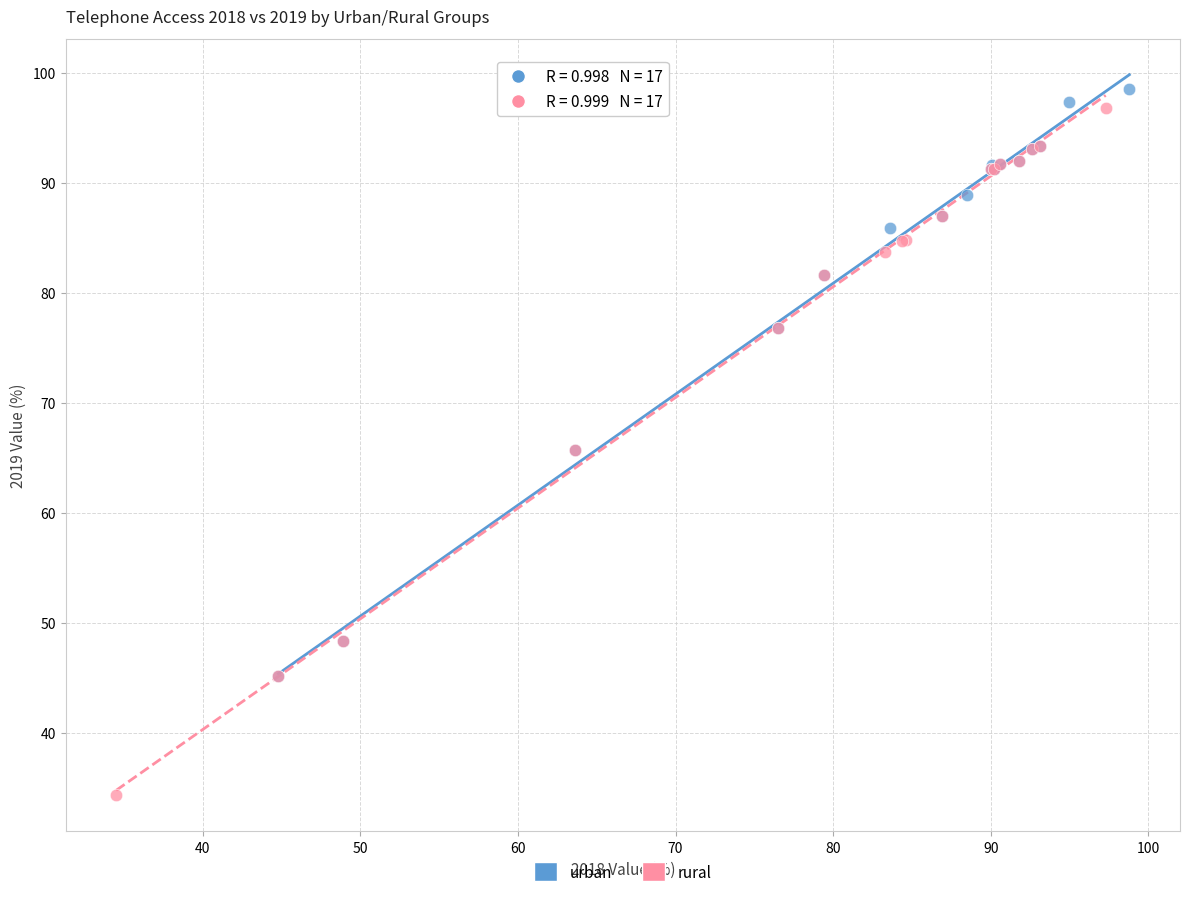

Which series has the largest Y range (max minus min)?

rural